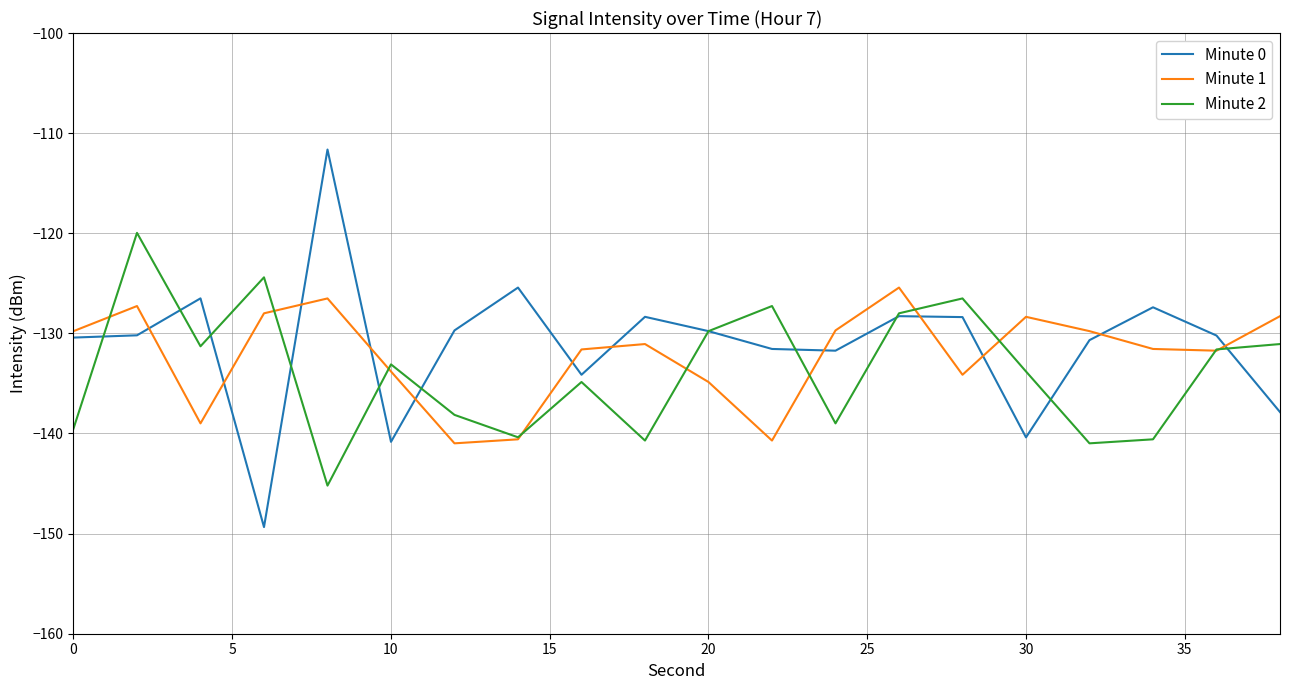

How many values in the Minute 1 series exceed -131?

9